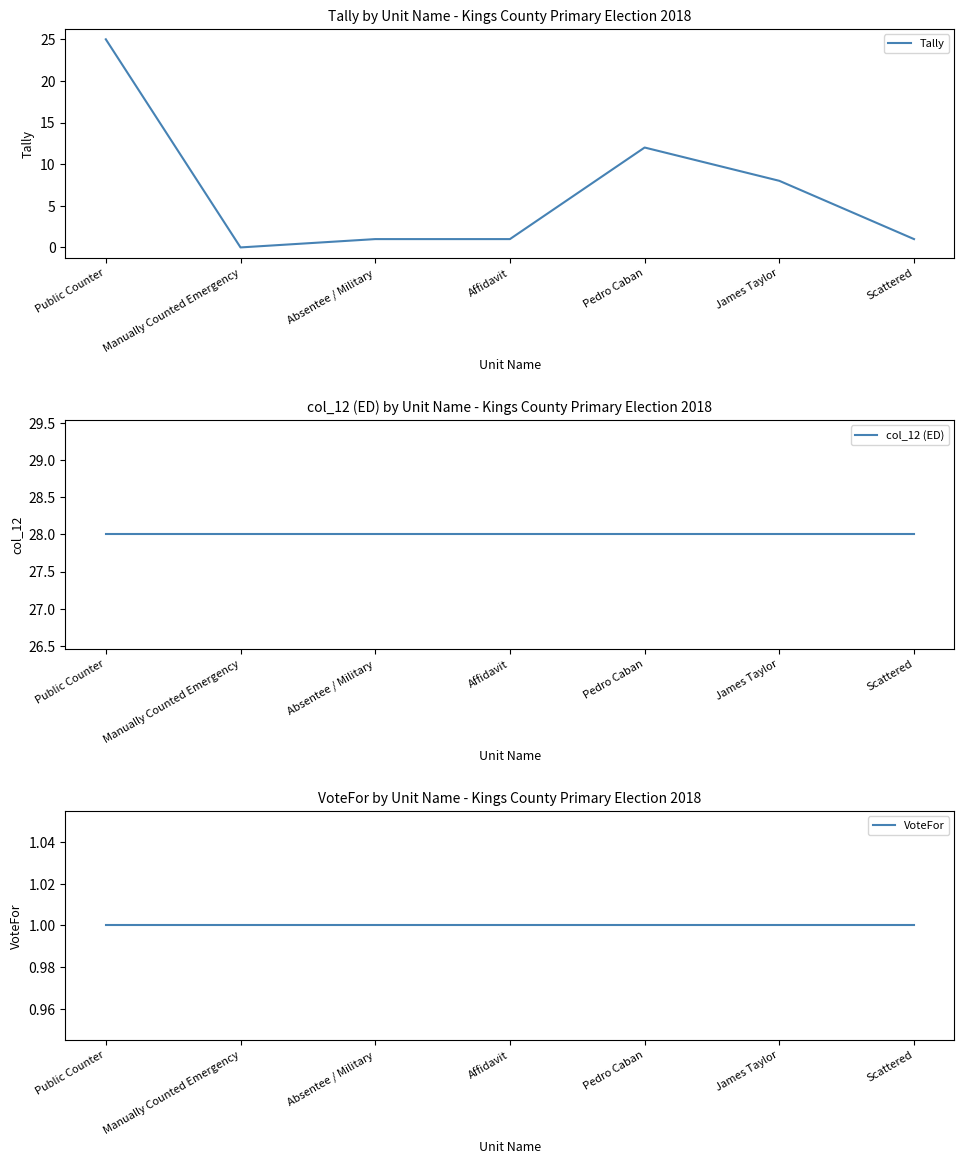

Which category has the highest value in the col_12 (ED) series?

Public Counter